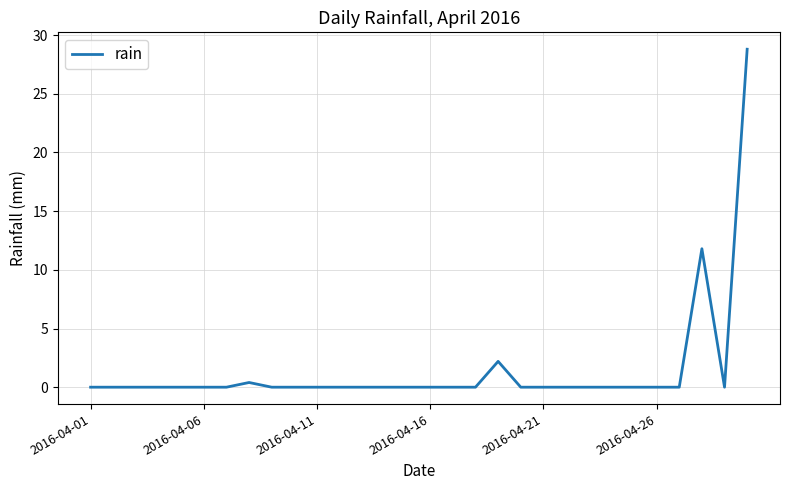

What is the difference between the maximum and minimum values?

28.8